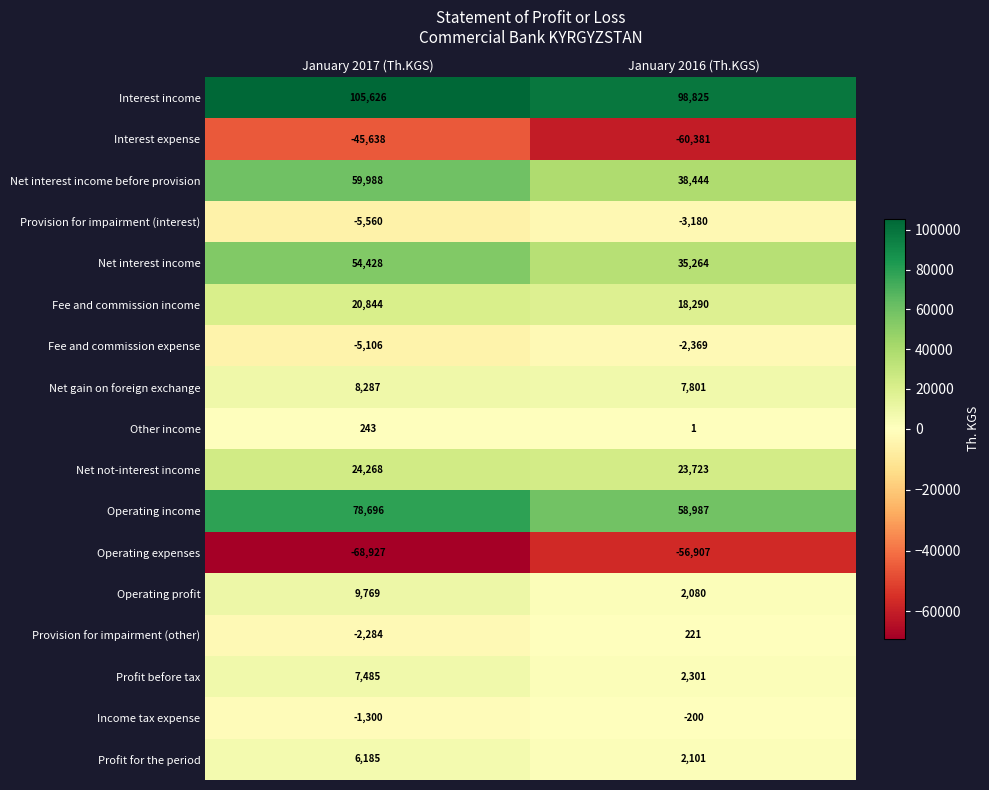

How many series are shown in this chart?

17